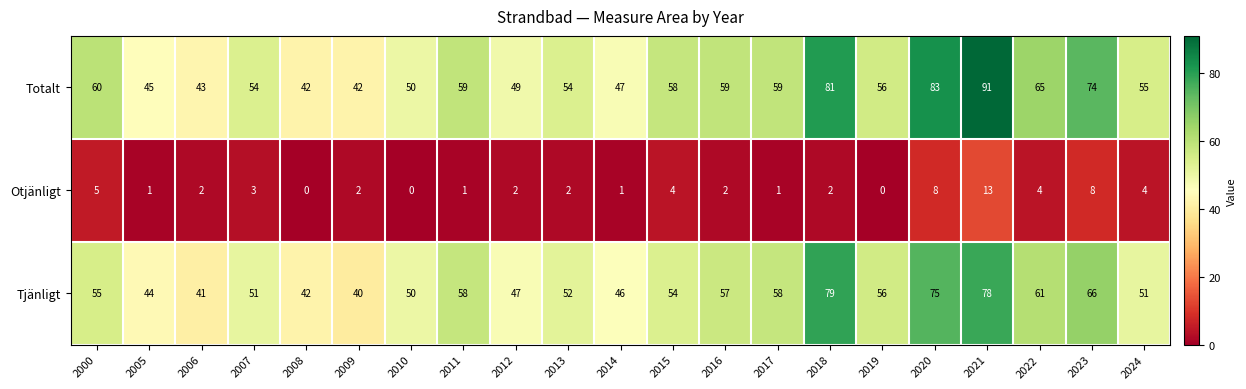

Is it true that Otjänligt equals 3 at 2000?

False